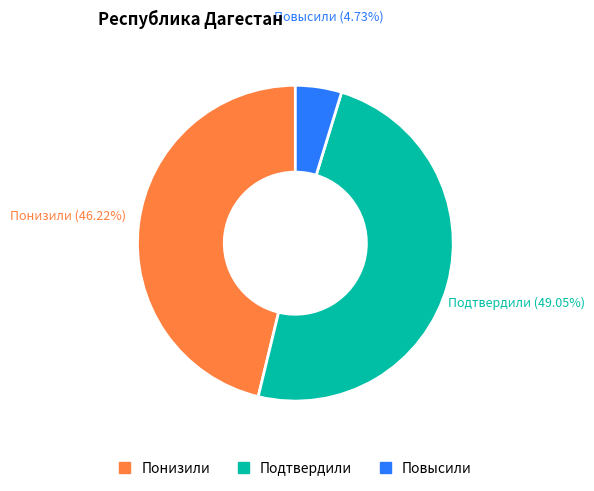

Between Подтвердили and Понизили, which is larger?

Подтвердили